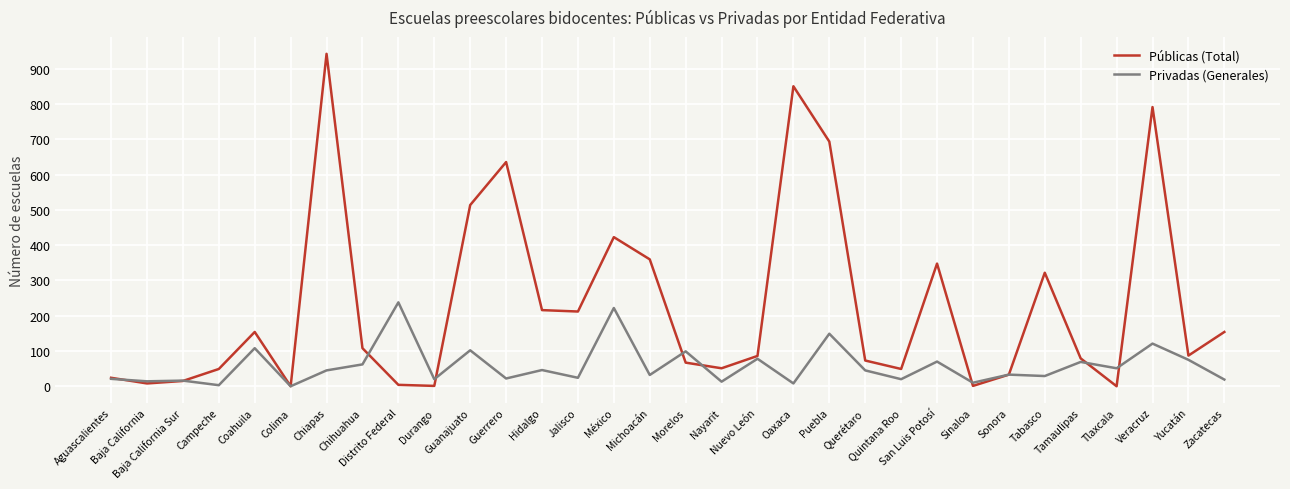

What position from the left is Campeche?

4